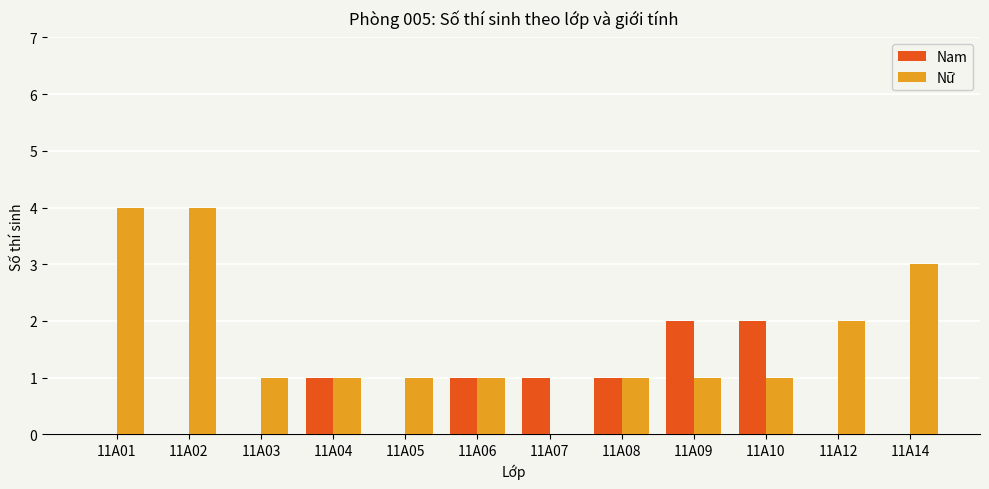

What is the sum of all Nữ values?

20